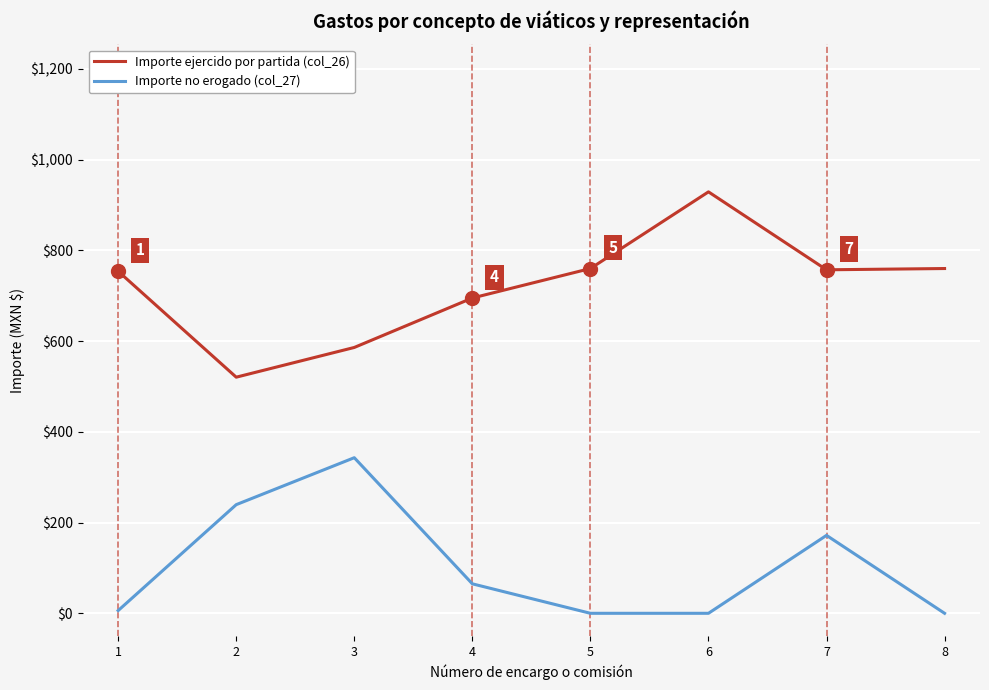

What is the total value across all series at 2?

760.0